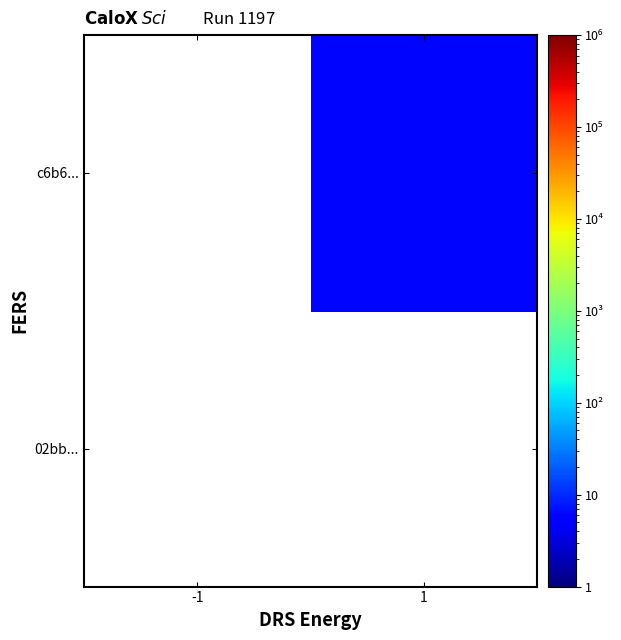

At which category does the chart reach its minimum across all series?

1